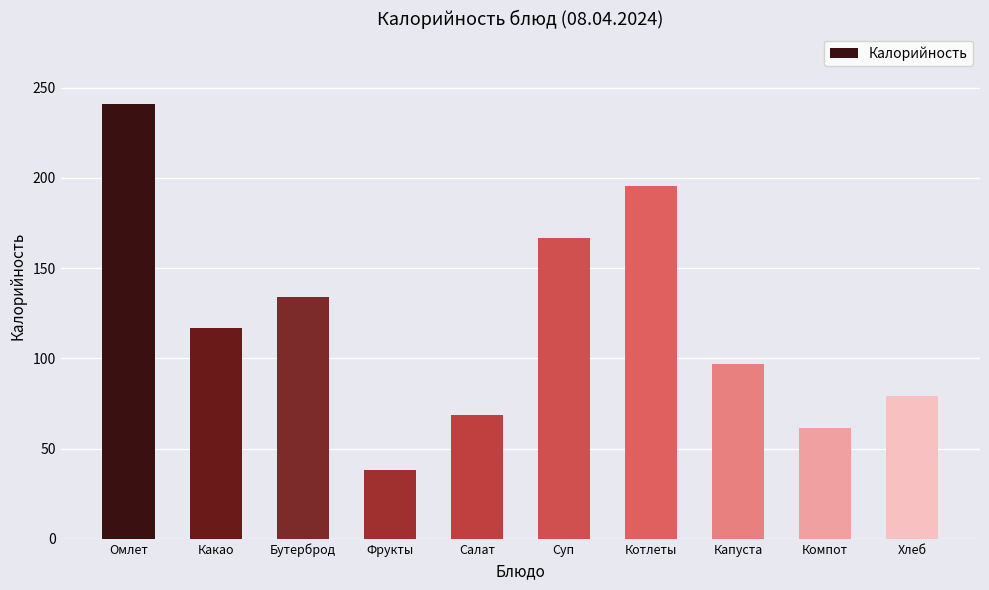

Reading right to left, list all the values displayed in this chart.

Хлеб=79.4	Компот=61.4	Капуста=97.1	Котлеты=195.8	Суп=166.7	Салат=68.8	Фрукты=37.9	Бутерброд=133.8	Какао=117.0	Омлет=241.0